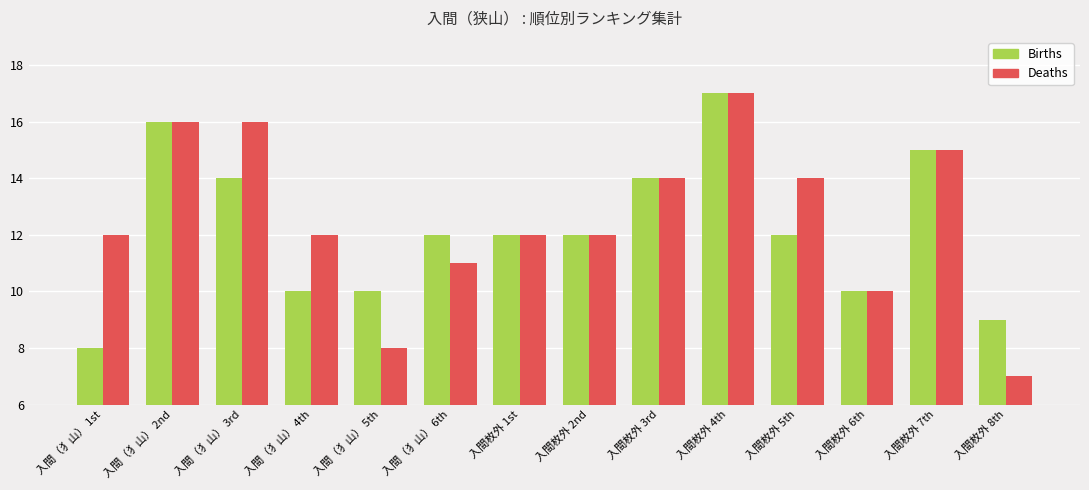

Reading right to left, what are all the values shown in this chart?

Births: 入間枚外 8th=9	入間枚外 7th=15	入間枚外 6th=10	入間枚外 5th=12	入間枚外 4th=17	入間枚外 3rd=14	入間枚外 2nd=12	入間枚外 1st=12	入間（犭山） 6th=12	入間（犭山） 5th=10	入間（犭山） 4th=10	入間（犭山） 3rd=14	入間（犭山） 2nd=16	入間（犭山） 1st=8
Deaths: 入間枚外 8th=7	入間枚外 7th=15	入間枚外 6th=10	入間枚外 5th=14	入間枚外 4th=17	入間枚外 3rd=14	入間枚外 2nd=12	入間枚外 1st=12	入間（犭山） 6th=11	入間（犭山） 5th=8	入間（犭山） 4th=12	入間（犭山） 3rd=16	入間（犭山） 2nd=16	入間（犭山） 1st=12